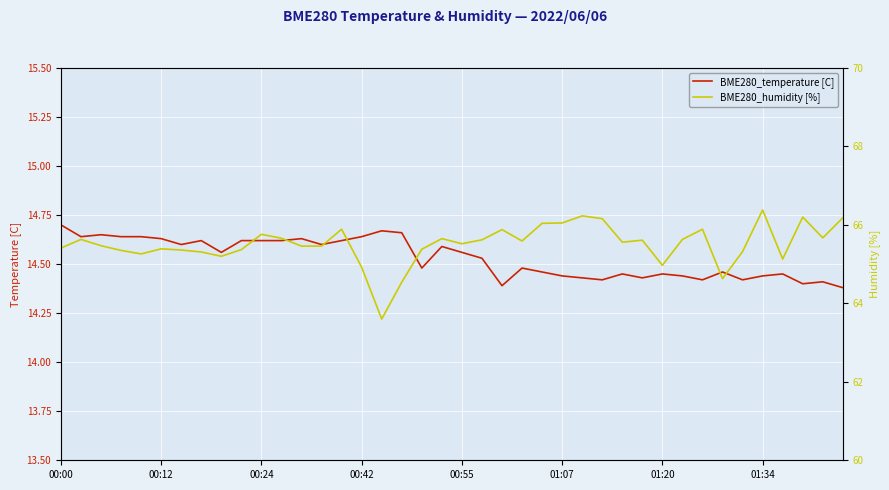

Reading left to right, what are all the values shown in this chart?

BME280_temperature [C]: 14.7	14.6	14.7	14.6	14.6	14.6	14.6	14.6	14.6	14.6	14.6	14.6	14.6	14.6	14.6	14.6	14.7	14.7	14.5	14.6	14.6	14.5	14.4	14.5	14.5	14.4	14.4	14.4	14.4	14.4	14.4	14.4	14.4	14.5	14.4	14.4	14.4	14.4	14.4	14.4
BME280_humidity [%]: 65.4	65.6	65.5	65.3	65.3	65.4	65.4	65.3	65.2	65.4	65.8	65.7	65.5	65.5	65.9	64.9	63.6	64.5	65.4	65.7	65.5	65.6	65.9	65.6	66.0	66.0	66.2	66.2	65.6	65.6	65.0	65.6	65.9	64.6	65.3	66.4	65.1	66.2	65.7	66.2